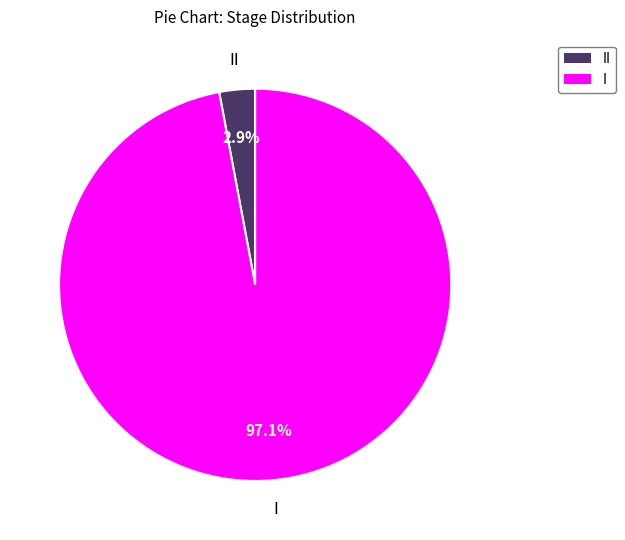

How many segments does this pie chart have?

2